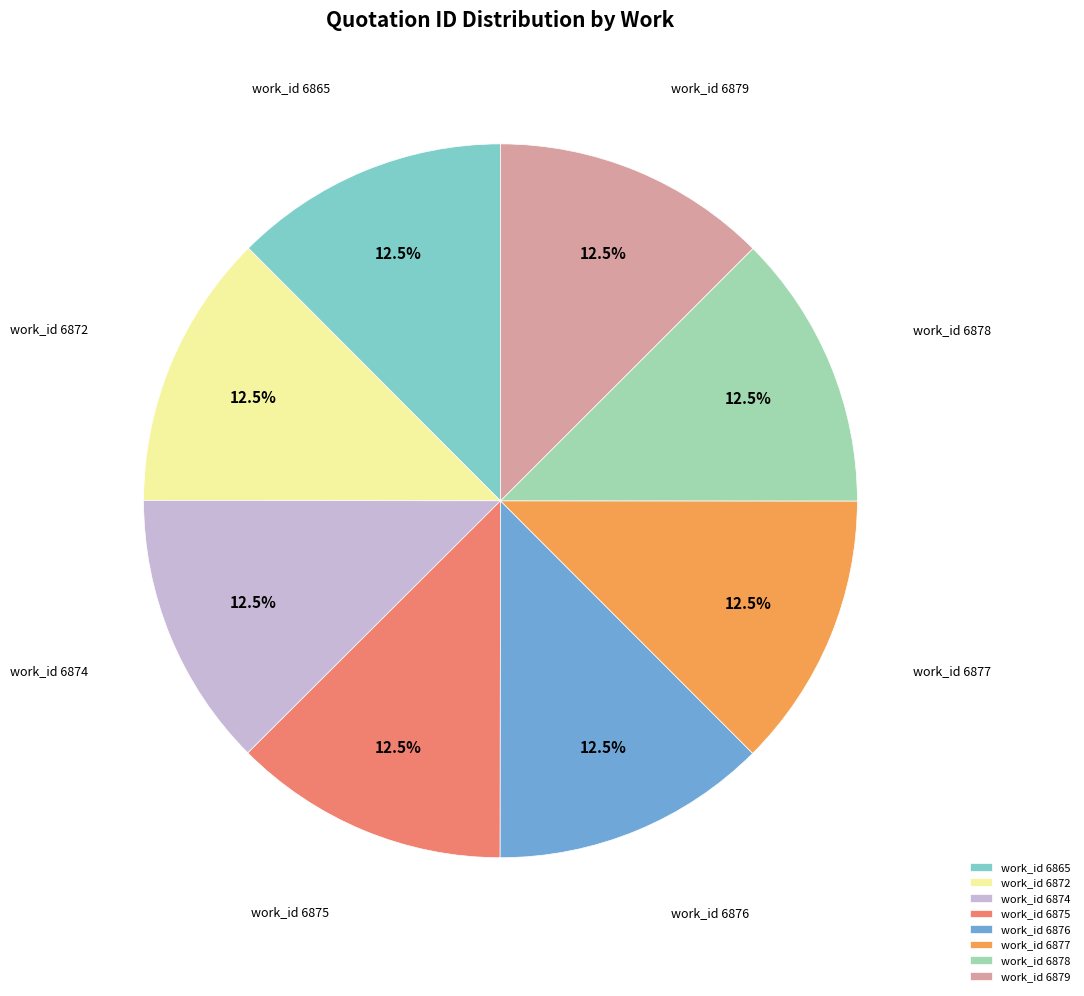

Combined, do work_id 6874 and work_id 6865 account for over 50%?

No